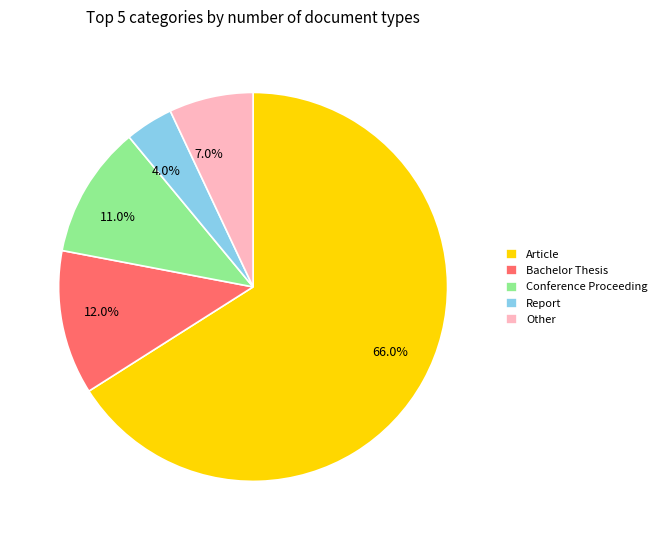

Does any single category account for the majority?

Yes